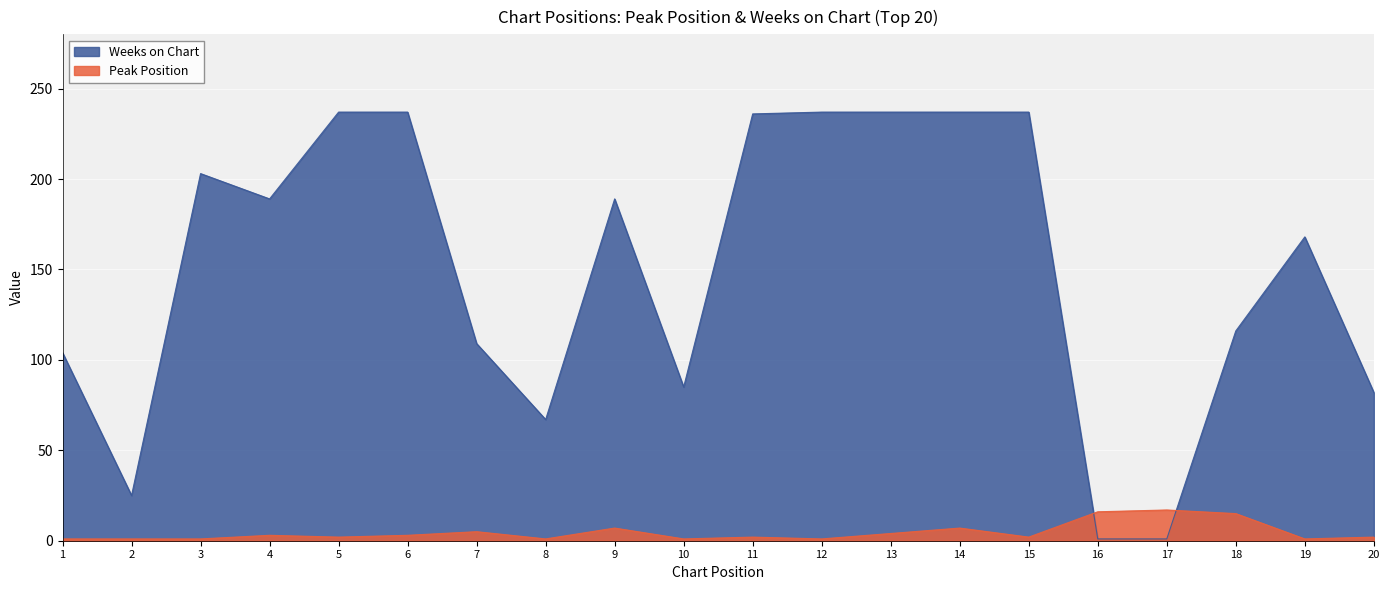

Rank the series at 16 from lowest to highest value.

Weeks on Chart, Peak Position